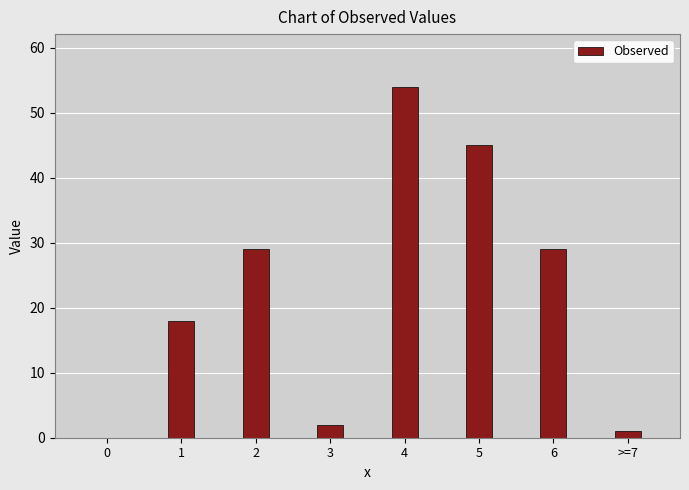

Reading right to left, extract all data points from this chart.

>=7=1	6=29	5=45	4=54	3=2	2=29	1=18	0=0